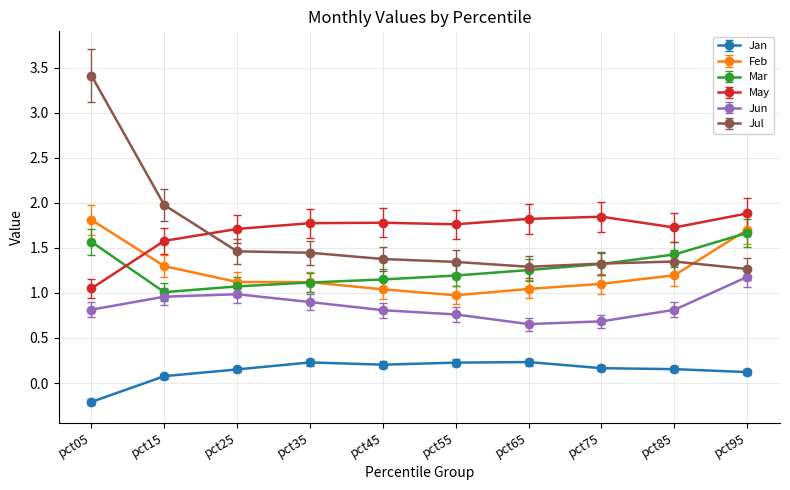

True or false: Jul and Jun cross at least once.

False